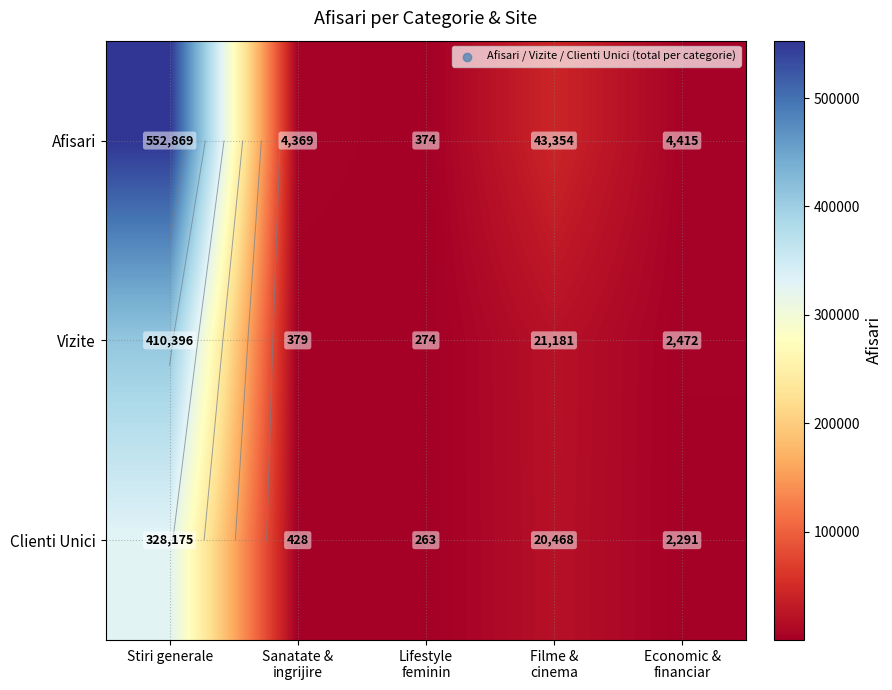

What value does the Vizite series have at Sanatate & ingrijire?

379